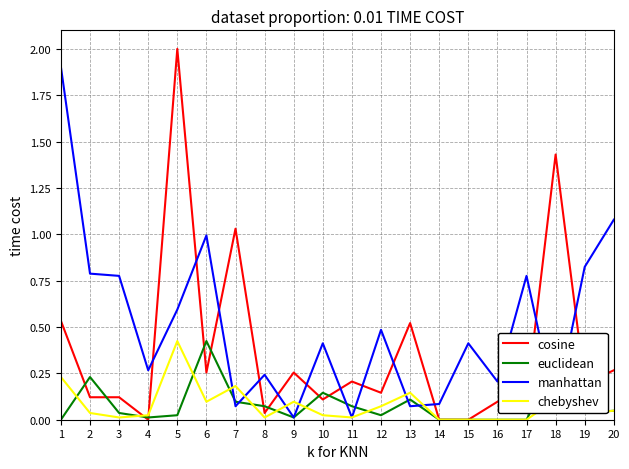

How many categories are shown in the chart?

20